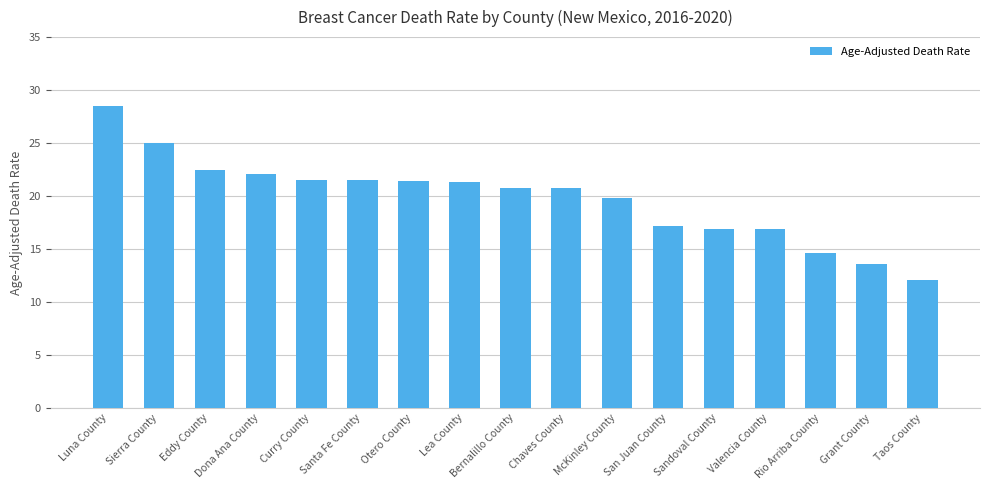

What is the sum of the values at Curry County and Lea County?

42.8